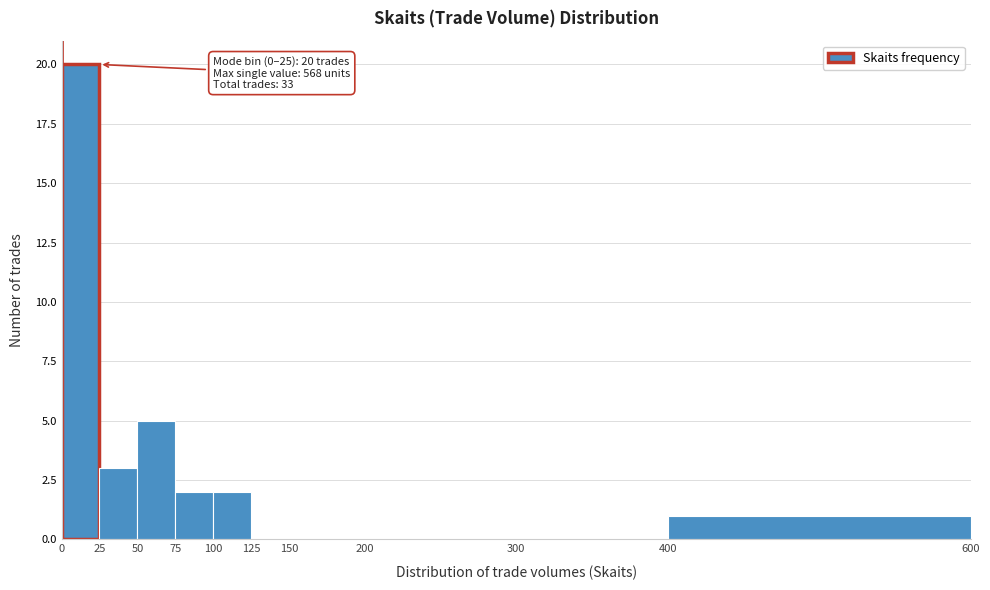

Which range on the x-axis has the tallest bar?

0 to 25